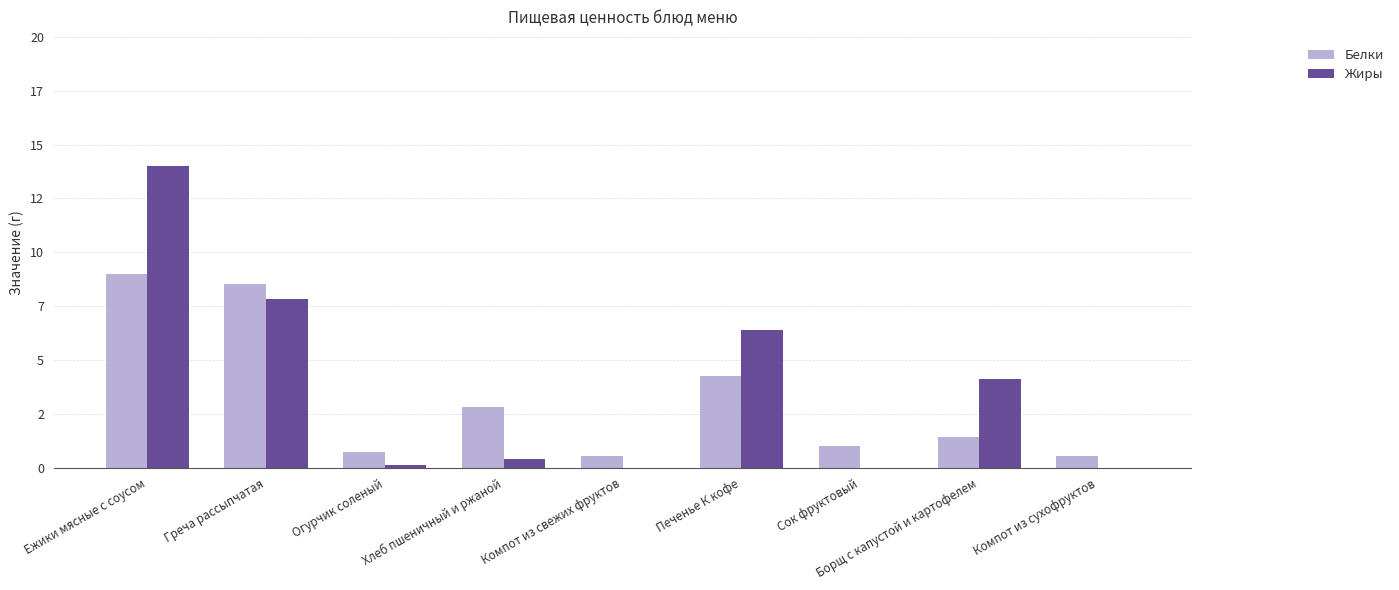

What are all the series names shown in the legend?

Белки, Жиры